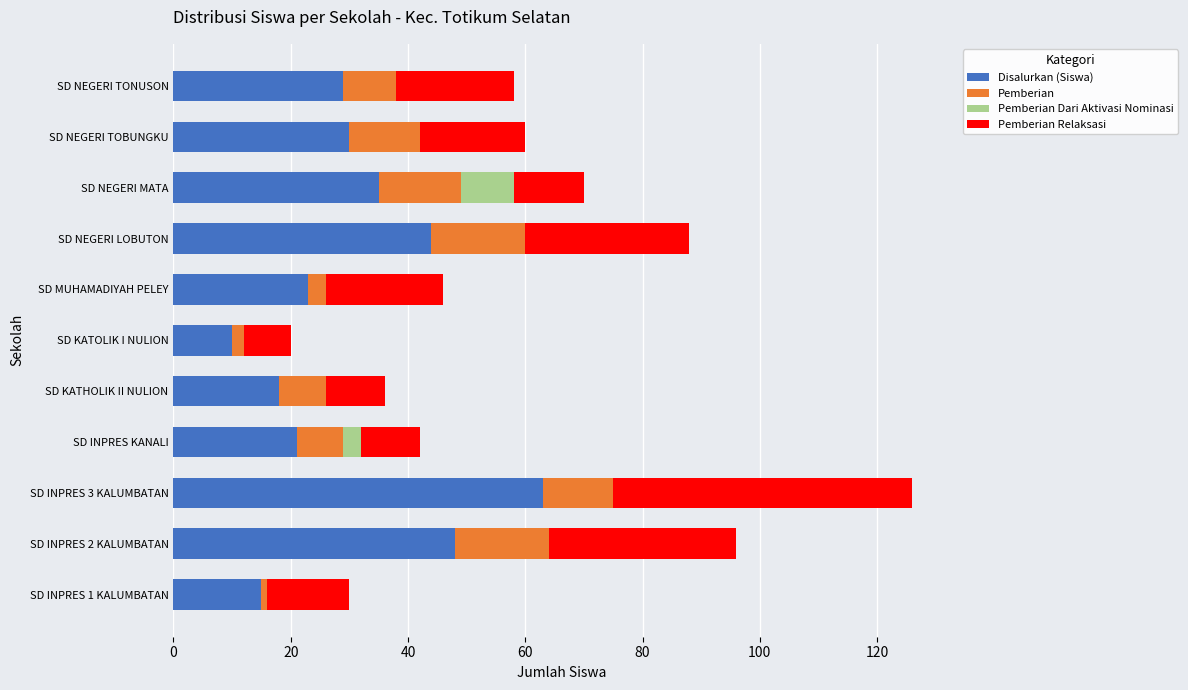

The Disalurkan (Siswa) series shows 23 at SD MUHAMADIYAH PELEY. True or false?

True